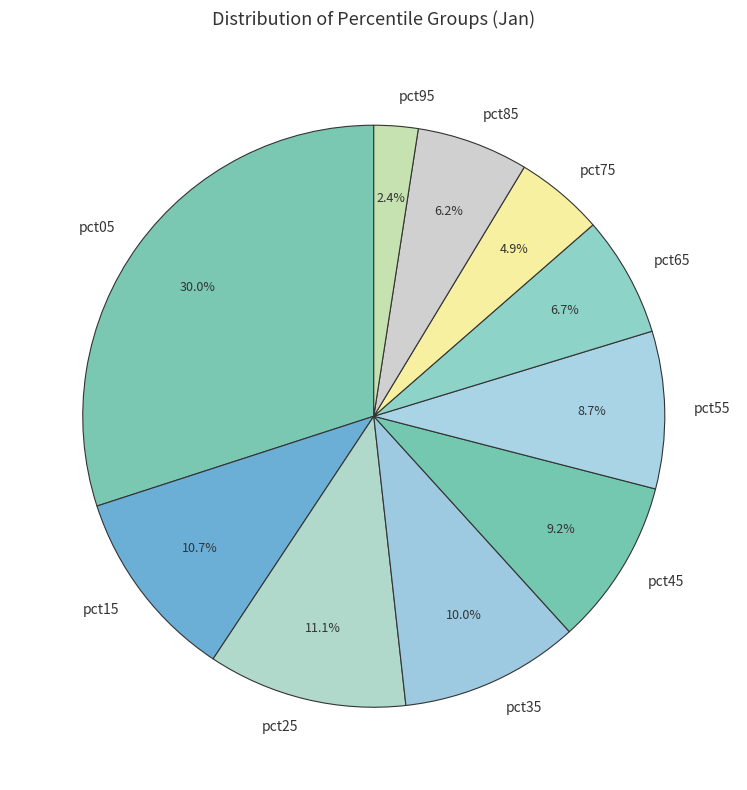

What percentage do pct45 and pct15 together represent?

19.9%